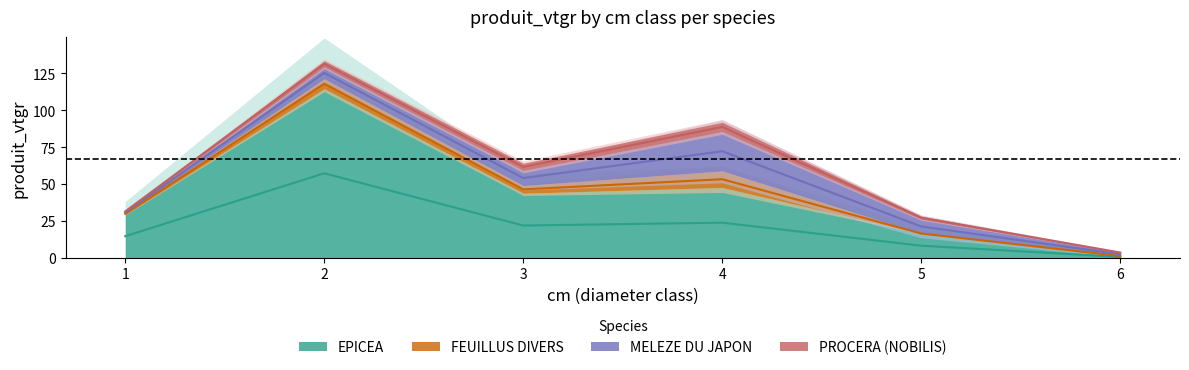

Reading right to left, extract all data points from this chart.

EPICEA: 6=1.3	5=16.5	4=47.7	3=43.8	2=114.7	1=29.4
FEUILLUS DIVERS: 6=0.0	5=0.0	4=11.2	3=5.2	2=6.7	1=0.9
MELEZE DU JAPON: 6=2.3	5=9.6	4=26.7	3=10.1	2=8.0	1=1.0
PROCERA (NOBILIS): 6=0.0	5=2.2	4=6.3	3=5.0	2=4.2	1=0.4